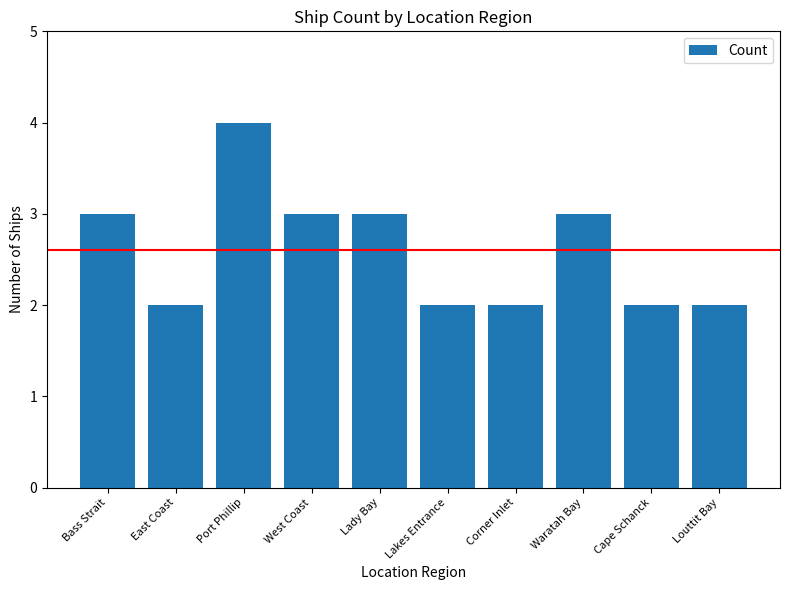

What is the greatest value displayed?

4